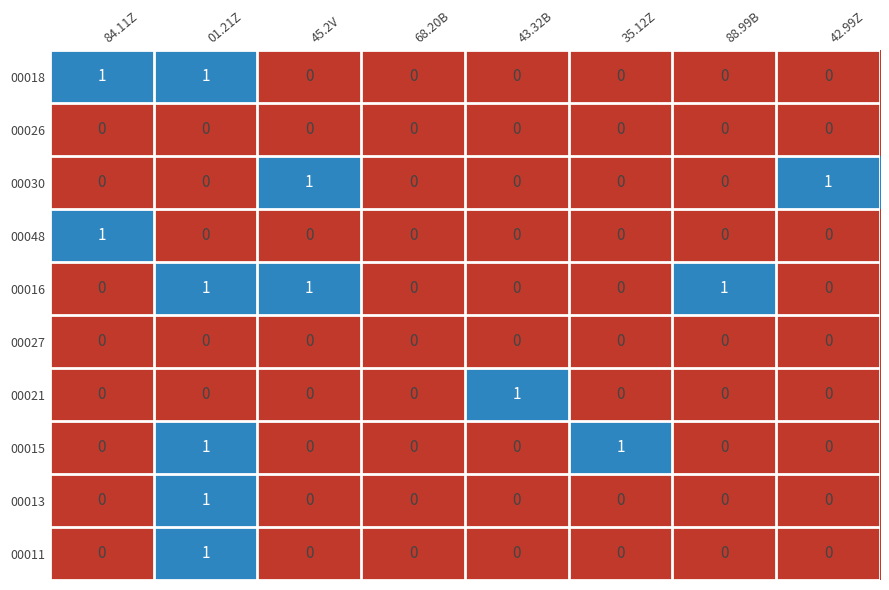

How many data points does each series have?

8